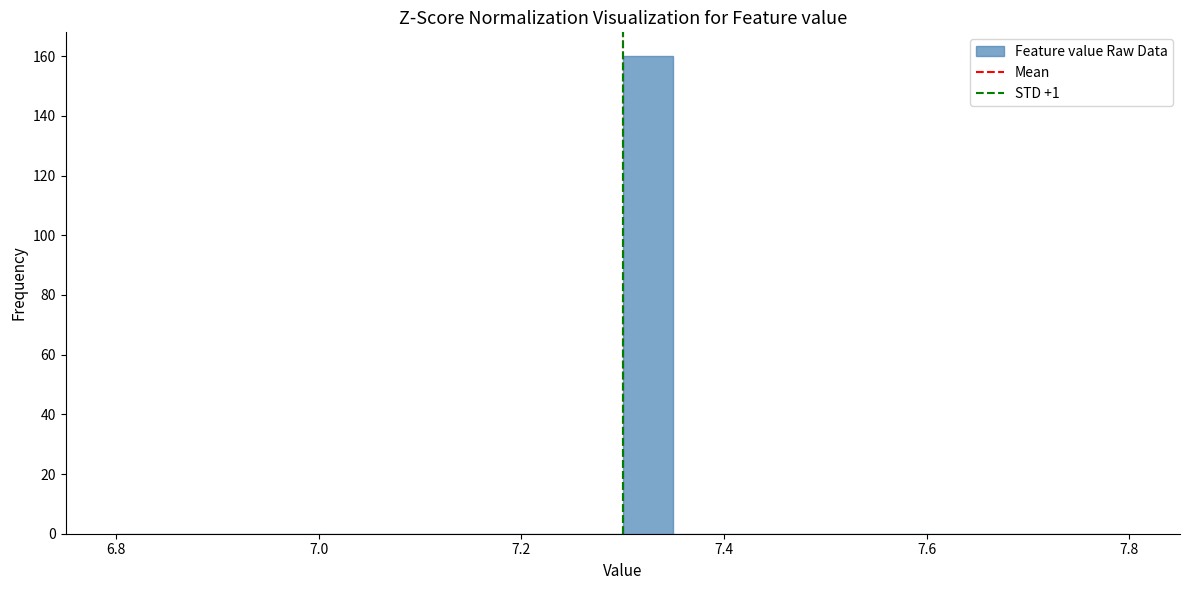

Around what value on the x-axis is the tallest bar? Give the approximate position of its centre, as read against the axis.

7.32